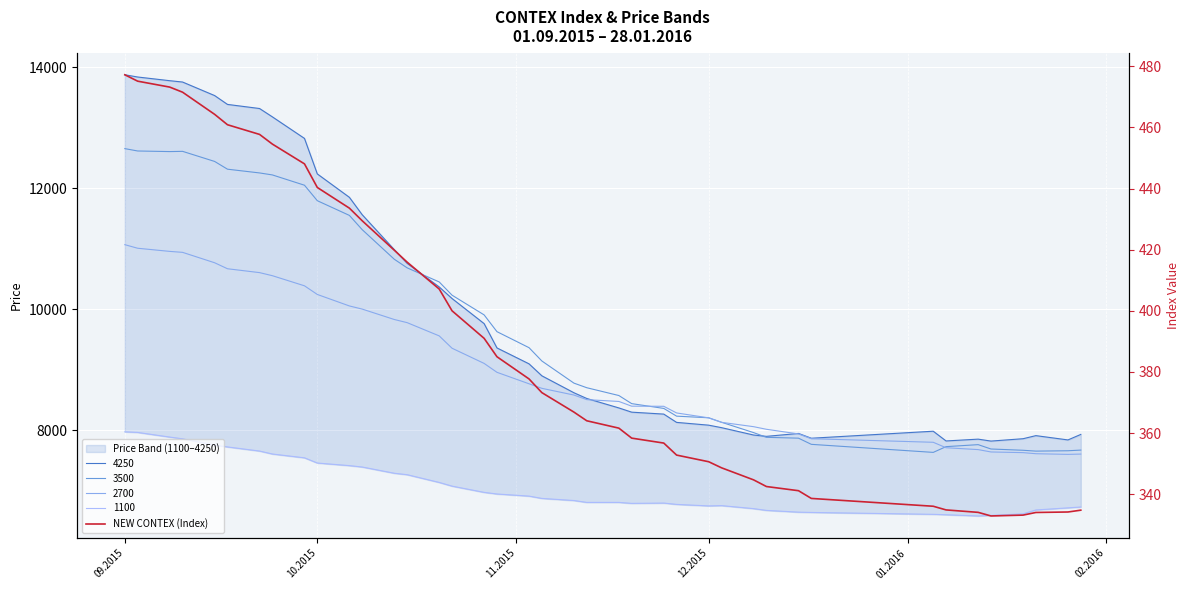

The value at 10 is 242.3. True or false?

False